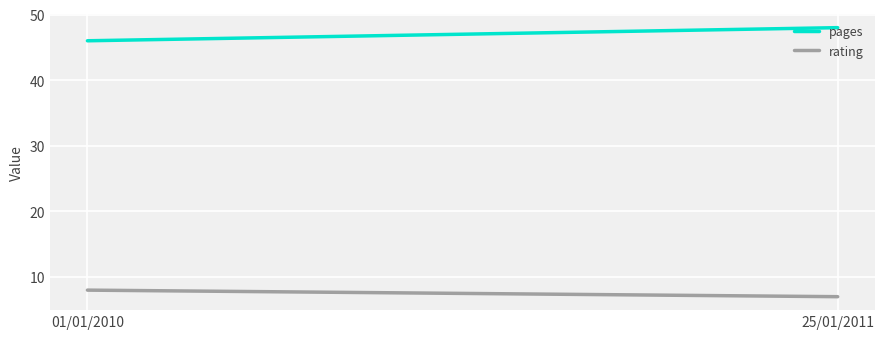

How many lines are shown in the chart?

2